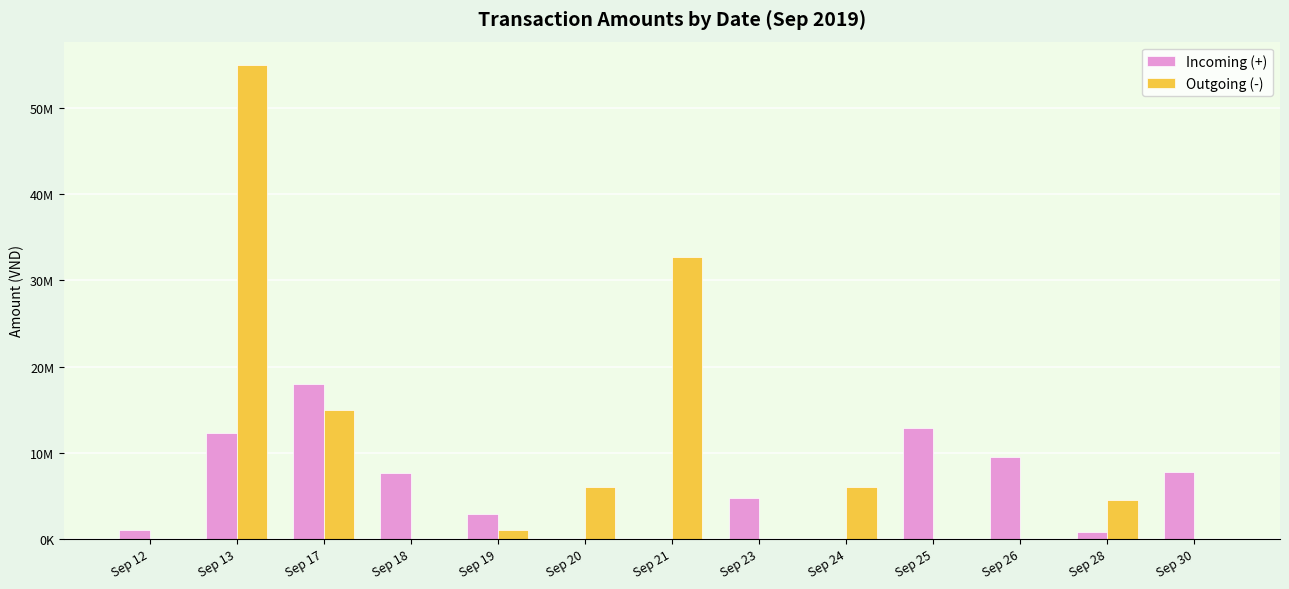

What is the value of the Outgoing (-) bar at the 7th from the left?

32715400